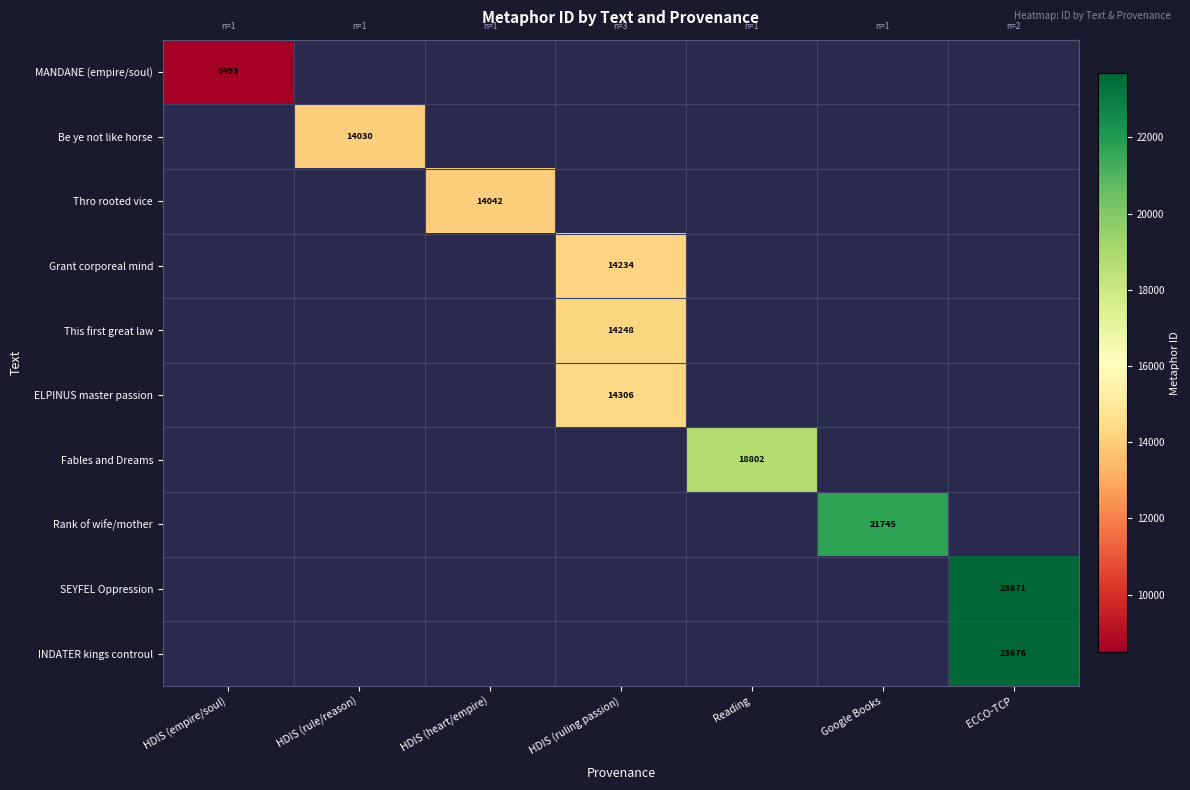

Between HDIS (ruling passion) and ECCO-TCP, which is larger?

ECCO-TCP